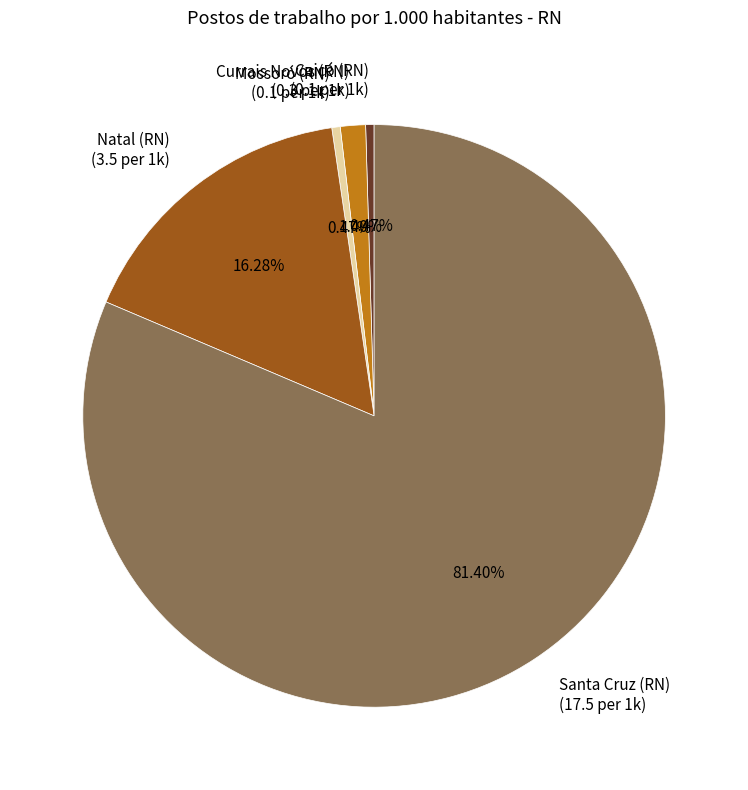

Is there any slice that represents more than half of the pie?

Yes